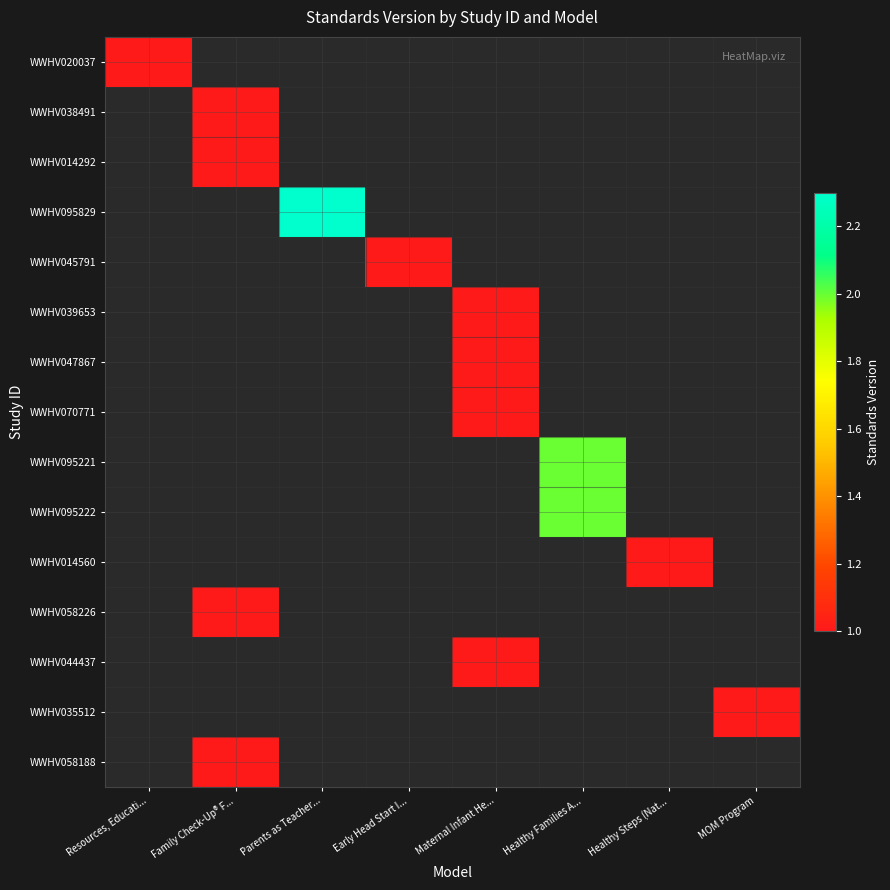

The WWHV047867 series shows 1.0 at Maternal Infant He.... True or false?

True